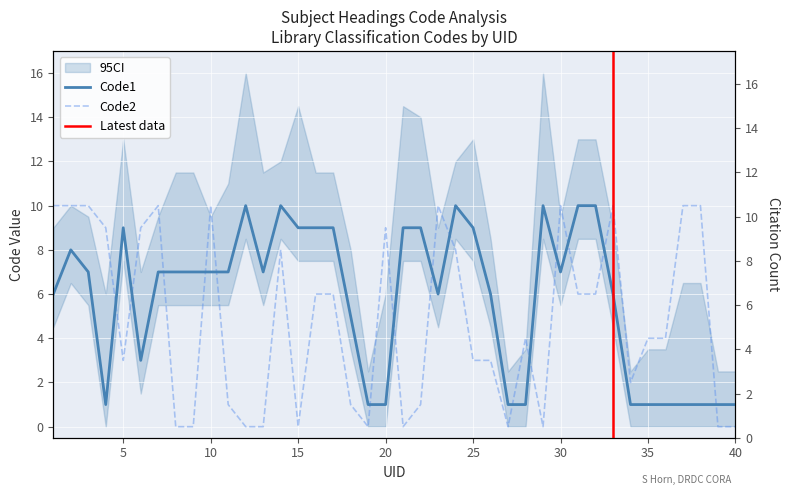

After their last crossing, which series has the higher values: CitationCount or Code2?

CitationCount